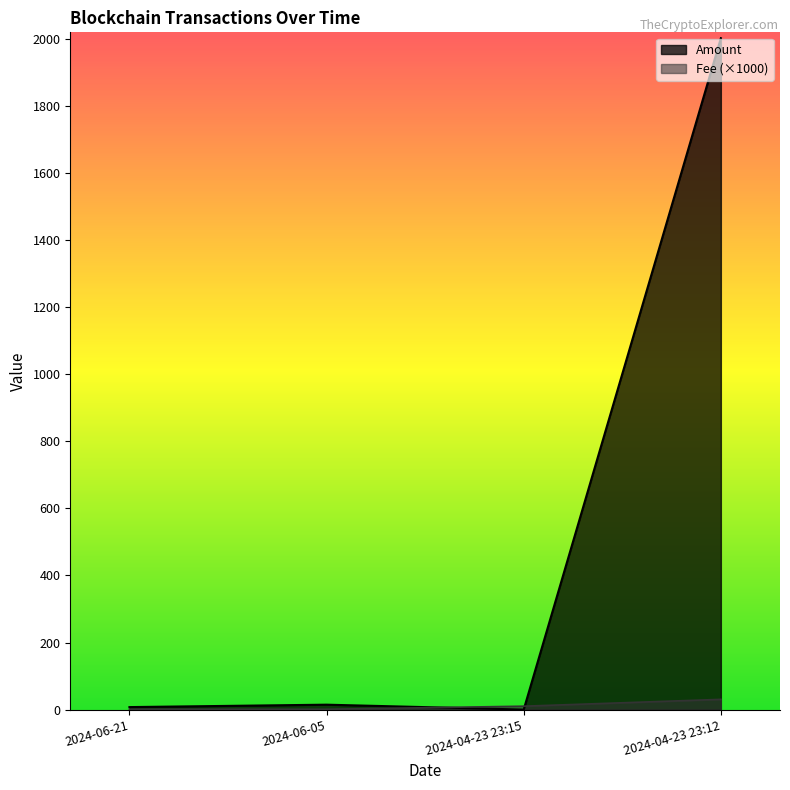

Does the chart have visible grid lines?

No